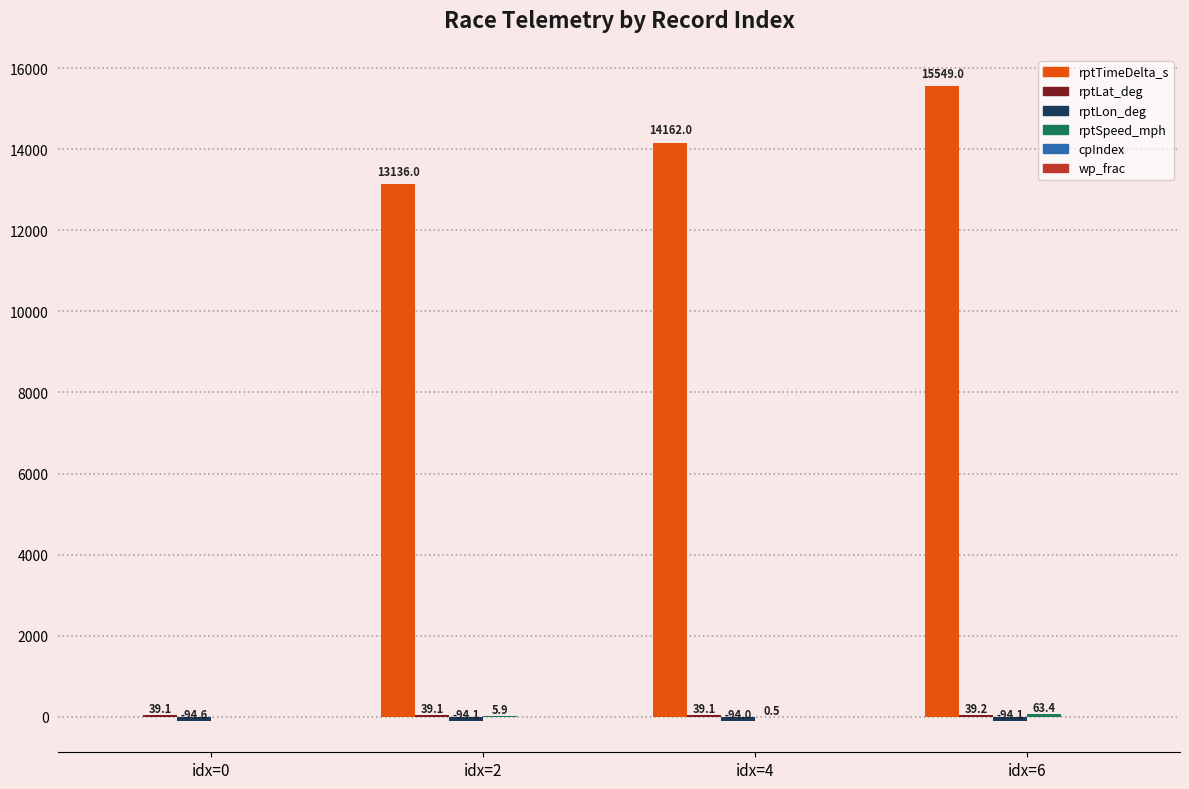

What is the maximum value shown in the chart?

15549.0